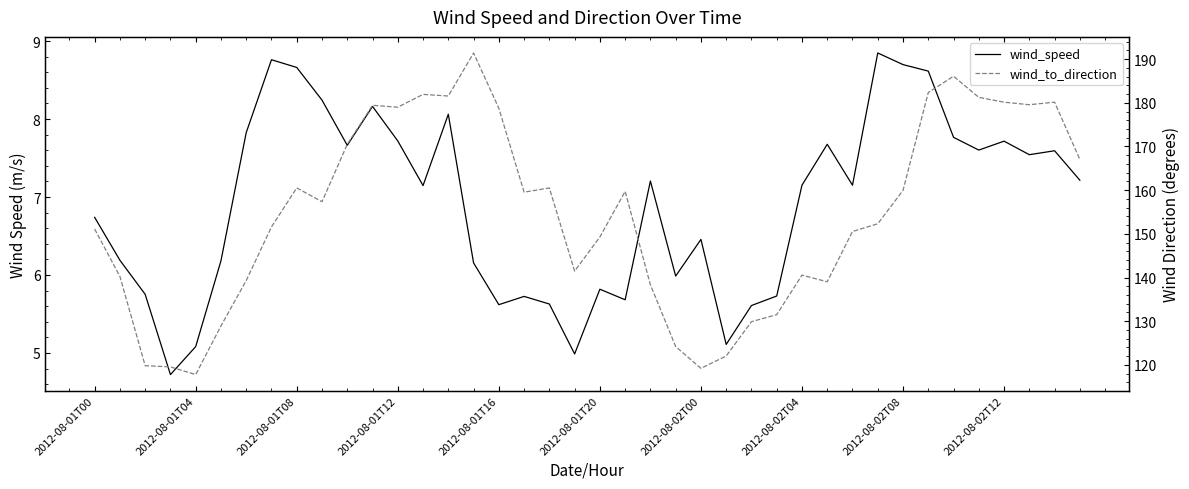

True or false: wind_speed has more than 1 points higher than both neighbors.

True